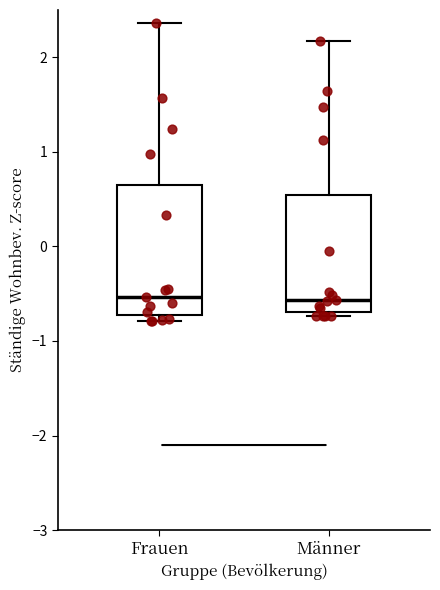

Reading left to right, read every box against the y-axis: the position of its median line, the range the box covers, and the ends of its whiskers. The values are not printed on the chart, so give them approximately, as read against the axis.

Frauen: median -0.5, box -0.7 to 0.7, whiskers -0.8 to 2.4
Männer: median -0.6, box -0.7 to 0.5, whiskers -0.7 (just below the box's lower edge) to 2.2